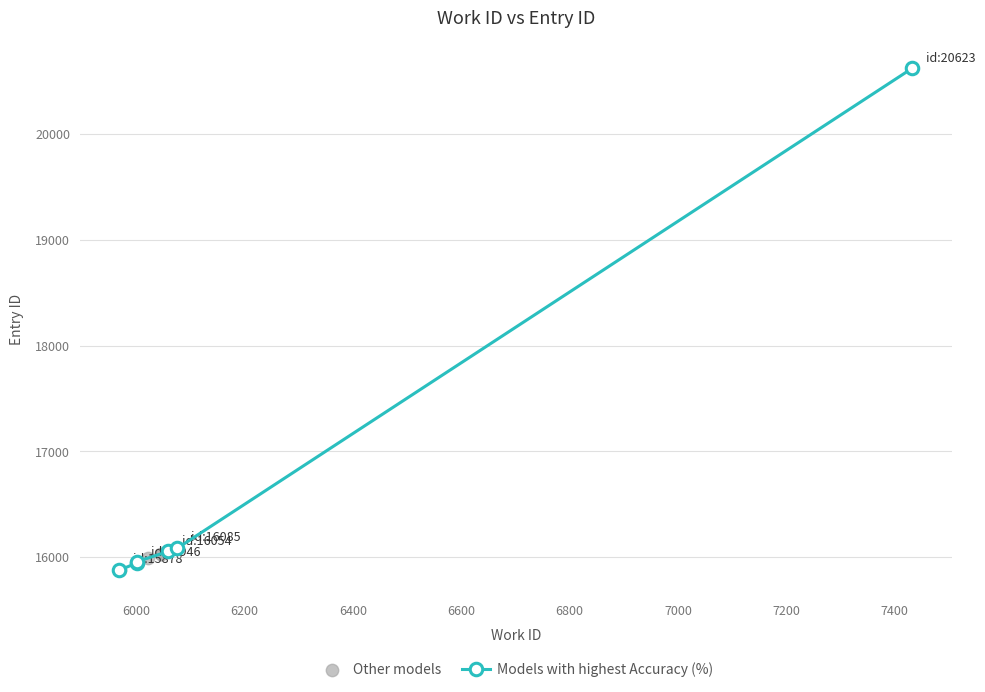

What are all the series names shown in the legend?

Models with highest Accuracy (%), Other models